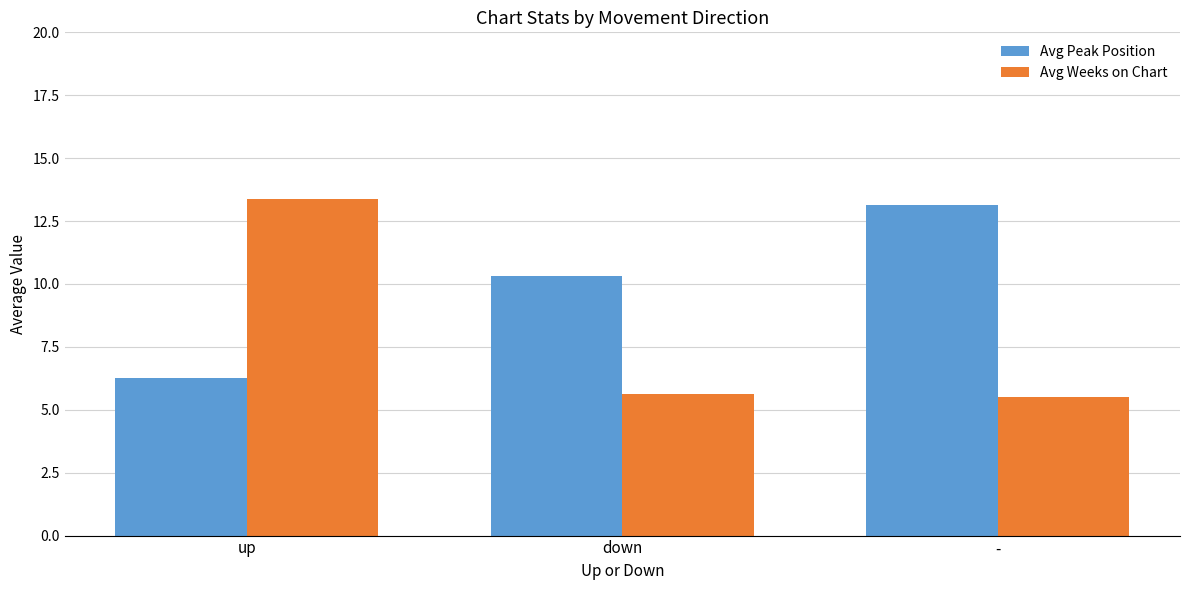

How many distinct data groups are displayed?

2